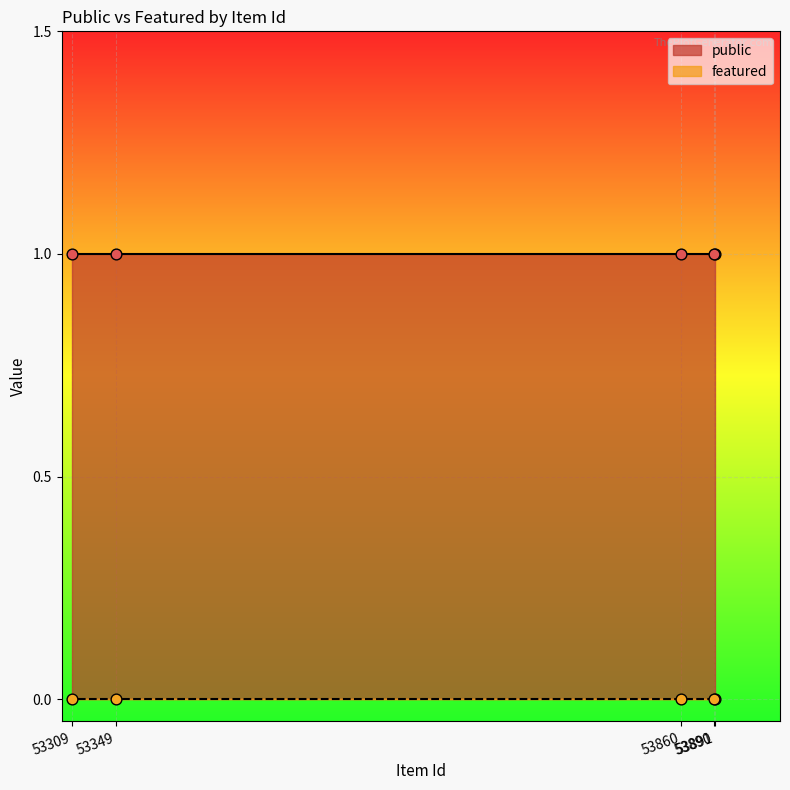

What are all the series names shown in the legend?

public, featured